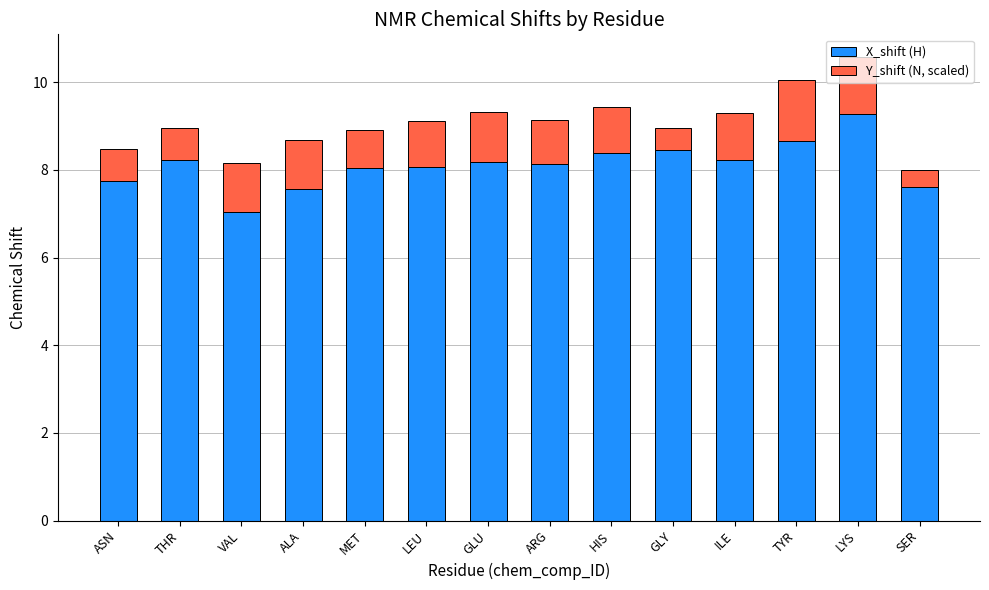

What is the value of the X_shift (H) bar at the 12th from the left?

8.7